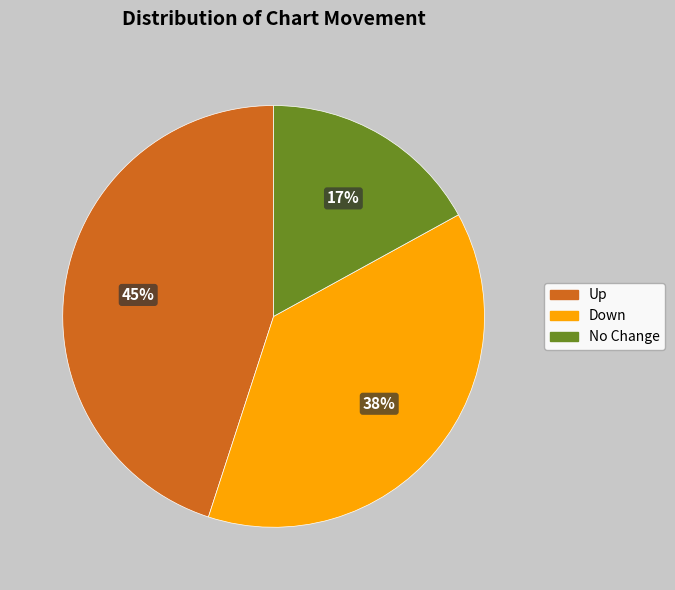

Does any single category account for the majority?

No